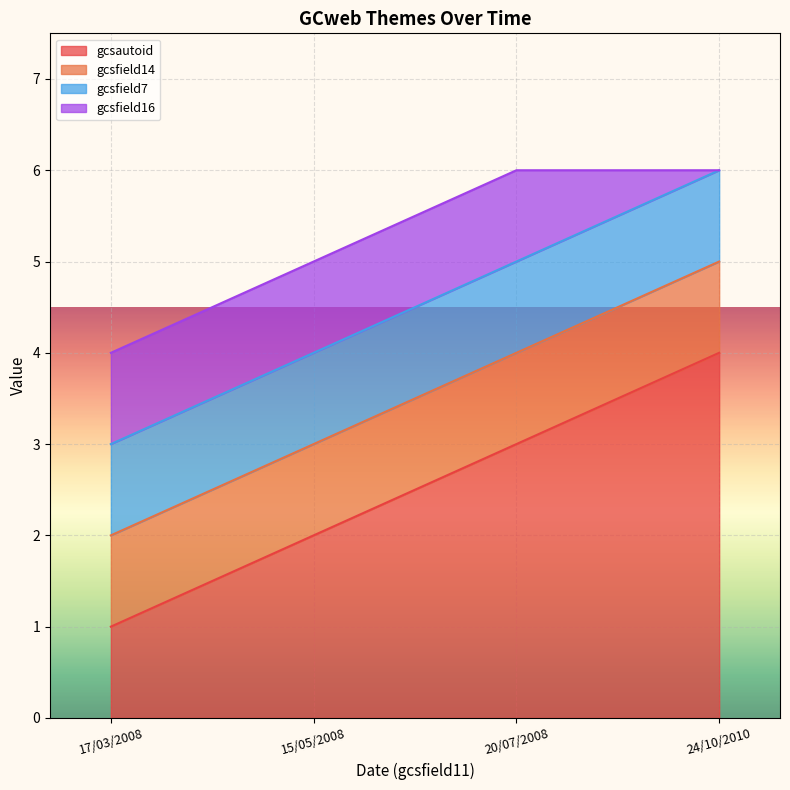

True or false: gcsfield7 and gcsfield14 cross at least once.

False